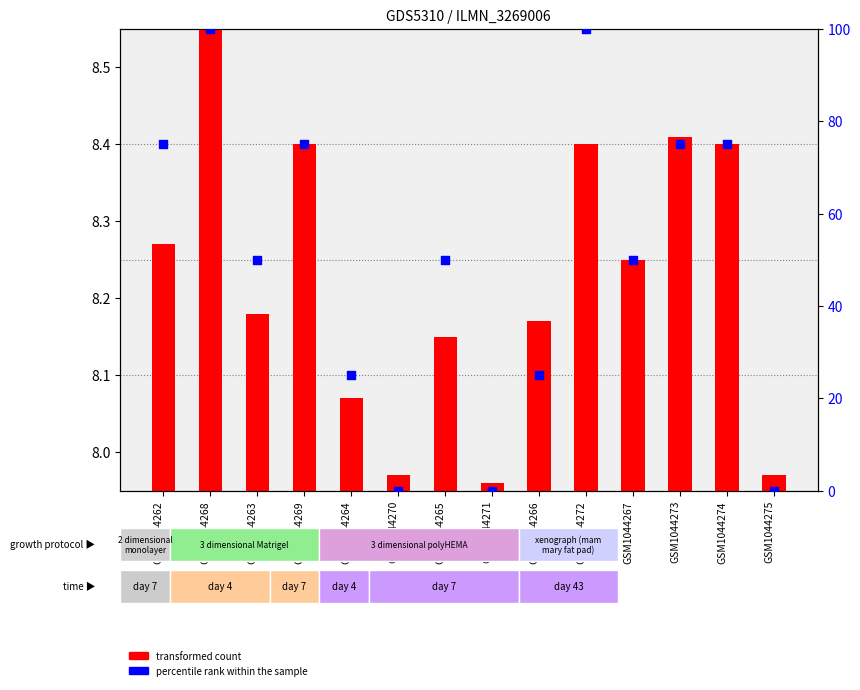

Which series has the widest spread of Y values?

percentile rank within the sample